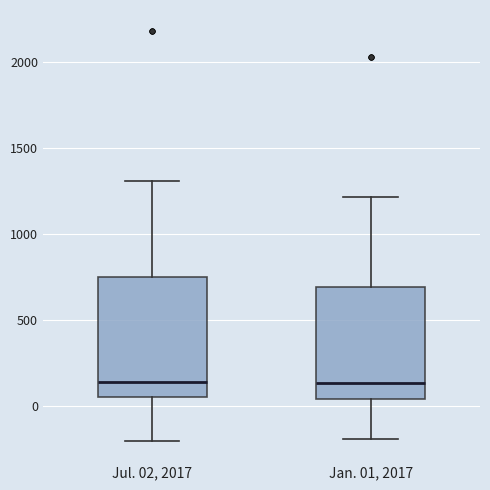

Reading left to right, transcribe this box plot: for each box, give where its median line is, the range the box spans, and where its two whiskers end, as read against the y-axis. The values are not printed on the chart, so give them approximately, as read against the axis.

Jul. 02, 2017: median 150, box 50 to 750, whiskers -200 to 1300
Jan. 01, 2017: median 150, box 50 to 700, whiskers -200 to 1200